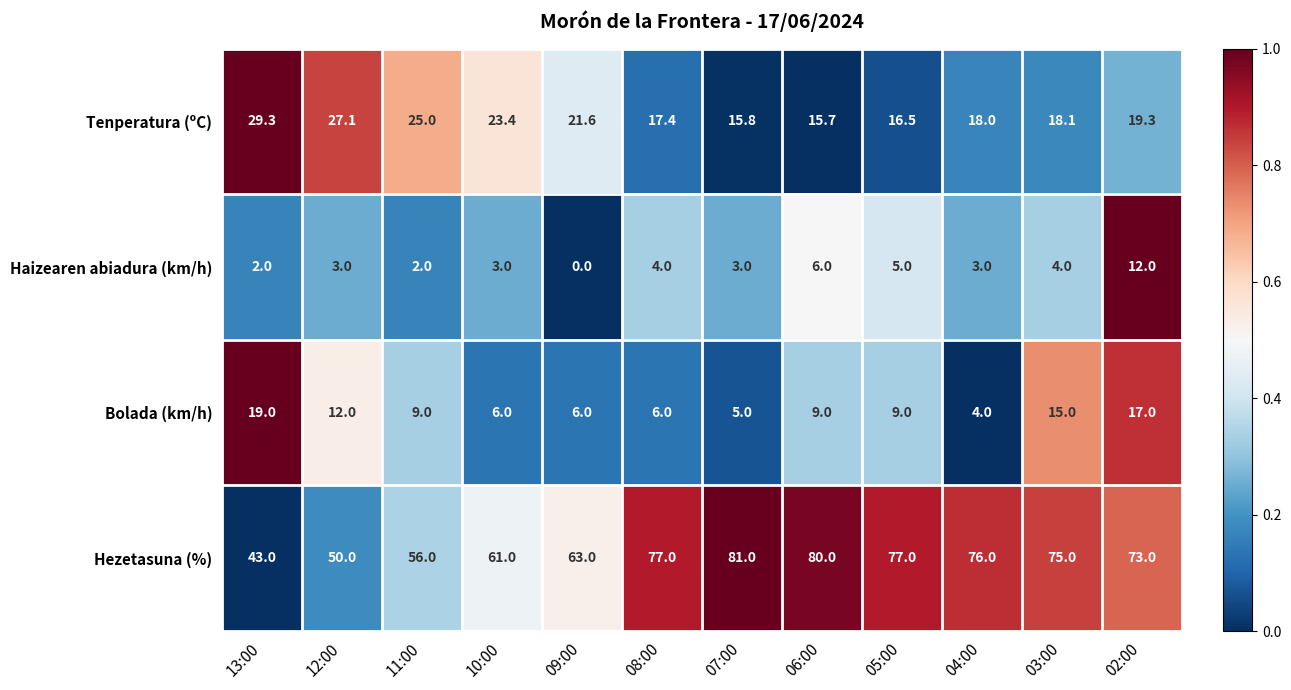

What is the total value across all series at 09:00?

90.6